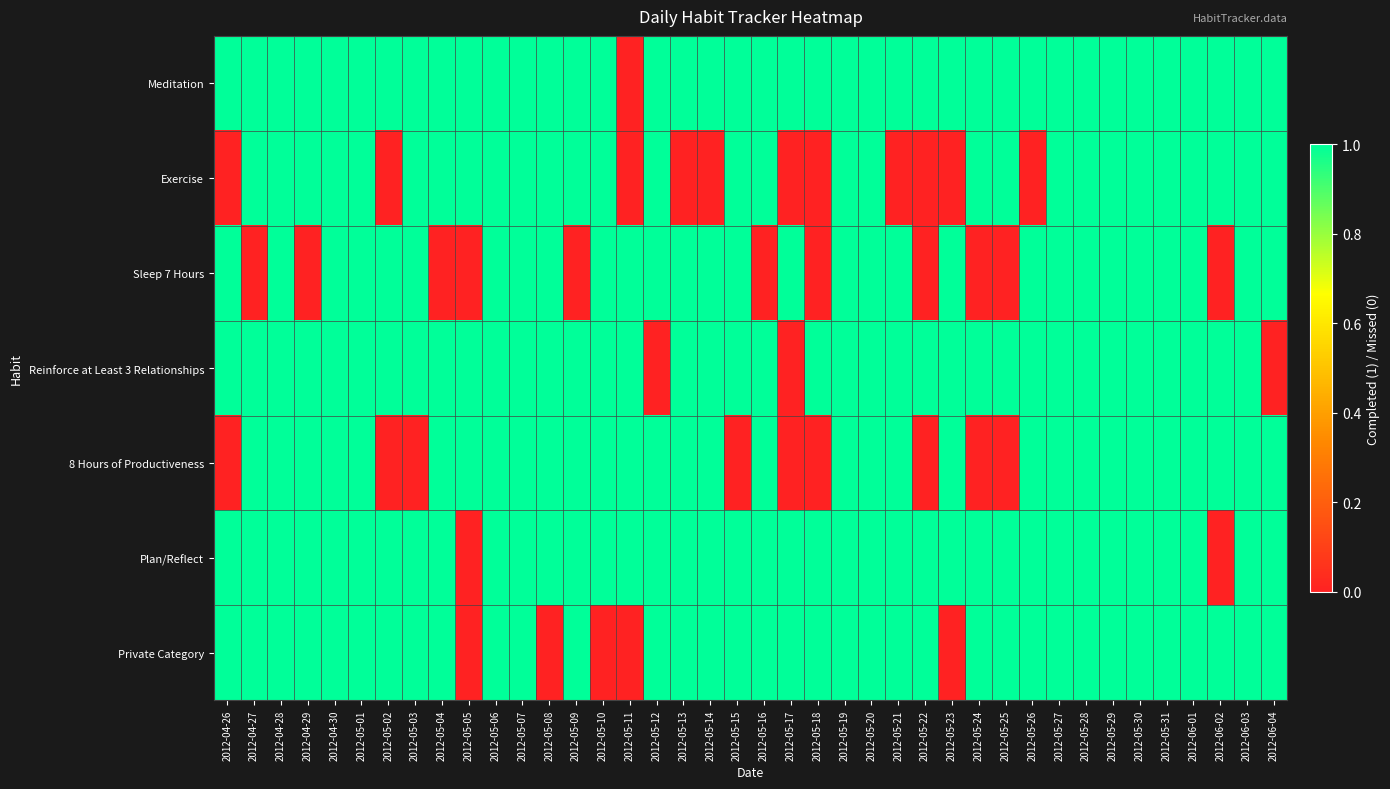

Reading left to right, transcribe all the data shown in this chart.

Meditation: 2012-04-26=1	2012-04-27=1	2012-04-28=1	2012-04-29=1	2012-04-30=1	2012-05-01=1	2012-05-02=1	2012-05-03=1	2012-05-04=1	2012-05-05=1	2012-05-06=1	2012-05-07=1	2012-05-08=1	2012-05-09=1	2012-05-10=1	2012-05-11=0	2012-05-12=1	2012-05-13=1	2012-05-14=1	2012-05-15=1	2012-05-16=1	2012-05-17=1	2012-05-18=1	2012-05-19=1	2012-05-20=1	2012-05-21=1	2012-05-22=1	2012-05-23=1	2012-05-24=1	2012-05-25=1	2012-05-26=1	2012-05-27=1	2012-05-28=1	2012-05-29=1	2012-05-30=1	2012-05-31=1	2012-06-01=1	2012-06-02=1	2012-06-03=1	2012-06-04=1
Exercise: 2012-04-26=0	2012-04-27=1	2012-04-28=1	2012-04-29=1	2012-04-30=1	2012-05-01=1	2012-05-02=0	2012-05-03=1	2012-05-04=1	2012-05-05=1	2012-05-06=1	2012-05-07=1	2012-05-08=1	2012-05-09=1	2012-05-10=1	2012-05-11=0	2012-05-12=1	2012-05-13=0	2012-05-14=0	2012-05-15=1	2012-05-16=1	2012-05-17=0	2012-05-18=0	2012-05-19=1	2012-05-20=1	2012-05-21=0	2012-05-22=0	2012-05-23=0	2012-05-24=1	2012-05-25=1	2012-05-26=0	2012-05-27=1	2012-05-28=1	2012-05-29=1	2012-05-30=1	2012-05-31=1	2012-06-01=1	2012-06-02=1	2012-06-03=1	2012-06-04=1
Sleep 7 Hours: 2012-04-26=1	2012-04-27=0	2012-04-28=1	2012-04-29=0	2012-04-30=1	2012-05-01=1	2012-05-02=1	2012-05-03=1	2012-05-04=0	2012-05-05=0	2012-05-06=1	2012-05-07=1	2012-05-08=1	2012-05-09=0	2012-05-10=1	2012-05-11=1	2012-05-12=1	2012-05-13=1	2012-05-14=1	2012-05-15=1	2012-05-16=0	2012-05-17=1	2012-05-18=0	2012-05-19=1	2012-05-20=1	2012-05-21=1	2012-05-22=0	2012-05-23=1	2012-05-24=0	2012-05-25=0	2012-05-26=1	2012-05-27=1	2012-05-28=1	2012-05-29=1	2012-05-30=1	2012-05-31=1	2012-06-01=1	2012-06-02=0	2012-06-03=1	2012-06-04=1
Reinforce at Least 3 Relationships: 2012-04-26=1	2012-04-27=1	2012-04-28=1	2012-04-29=1	2012-04-30=1	2012-05-01=1	2012-05-02=1	2012-05-03=1	2012-05-04=1	2012-05-05=1	2012-05-06=1	2012-05-07=1	2012-05-08=1	2012-05-09=1	2012-05-10=1	2012-05-11=1	2012-05-12=0	2012-05-13=1	2012-05-14=1	2012-05-15=1	2012-05-16=1	2012-05-17=0	2012-05-18=1	2012-05-19=1	2012-05-20=1	2012-05-21=1	2012-05-22=1	2012-05-23=1	2012-05-24=1	2012-05-25=1	2012-05-26=1	2012-05-27=1	2012-05-28=1	2012-05-29=1	2012-05-30=1	2012-05-31=1	2012-06-01=1	2012-06-02=1	2012-06-03=1	2012-06-04=0
8 Hours of Productiveness: 2012-04-26=0	2012-04-27=1	2012-04-28=1	2012-04-29=1	2012-04-30=1	2012-05-01=1	2012-05-02=0	2012-05-03=0	2012-05-04=1	2012-05-05=1	2012-05-06=1	2012-05-07=1	2012-05-08=1	2012-05-09=1	2012-05-10=1	2012-05-11=1	2012-05-12=1	2012-05-13=1	2012-05-14=1	2012-05-15=0	2012-05-16=1	2012-05-17=0	2012-05-18=0	2012-05-19=1	2012-05-20=1	2012-05-21=1	2012-05-22=0	2012-05-23=1	2012-05-24=0	2012-05-25=0	2012-05-26=1	2012-05-27=1	2012-05-28=1	2012-05-29=1	2012-05-30=1	2012-05-31=1	2012-06-01=1	2012-06-02=1	2012-06-03=1	2012-06-04=1
Plan/Reflect: 2012-04-26=1	2012-04-27=1	2012-04-28=1	2012-04-29=1	2012-04-30=1	2012-05-01=1	2012-05-02=1	2012-05-03=1	2012-05-04=1	2012-05-05=0	2012-05-06=1	2012-05-07=1	2012-05-08=1	2012-05-09=1	2012-05-10=1	2012-05-11=1	2012-05-12=1	2012-05-13=1	2012-05-14=1	2012-05-15=1	2012-05-16=1	2012-05-17=1	2012-05-18=1	2012-05-19=1	2012-05-20=1	2012-05-21=1	2012-05-22=1	2012-05-23=1	2012-05-24=1	2012-05-25=1	2012-05-26=1	2012-05-27=1	2012-05-28=1	2012-05-29=1	2012-05-30=1	2012-05-31=1	2012-06-01=1	2012-06-02=0	2012-06-03=1	2012-06-04=1
Private Category: 2012-04-26=1	2012-04-27=1	2012-04-28=1	2012-04-29=1	2012-04-30=1	2012-05-01=1	2012-05-02=1	2012-05-03=1	2012-05-04=1	2012-05-05=0	2012-05-06=1	2012-05-07=1	2012-05-08=0	2012-05-09=1	2012-05-10=0	2012-05-11=0	2012-05-12=1	2012-05-13=1	2012-05-14=1	2012-05-15=1	2012-05-16=1	2012-05-17=1	2012-05-18=1	2012-05-19=1	2012-05-20=1	2012-05-21=1	2012-05-22=1	2012-05-23=0	2012-05-24=1	2012-05-25=1	2012-05-26=1	2012-05-27=1	2012-05-28=1	2012-05-29=1	2012-05-30=1	2012-05-31=1	2012-06-01=1	2012-06-02=1	2012-06-03=1	2012-06-04=1